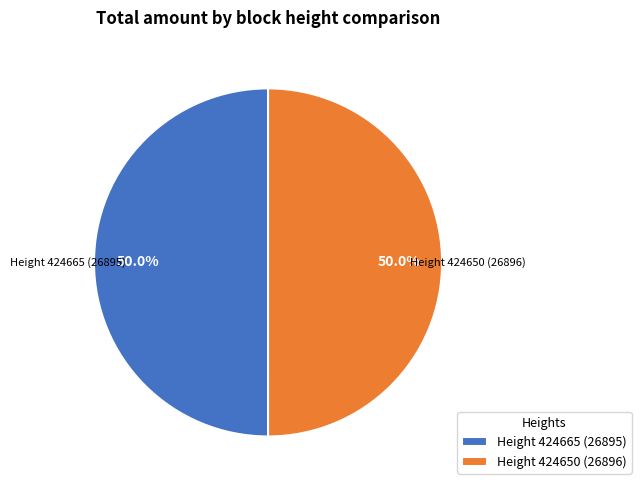

What percentage is NOT represented by Height 424650 (26896)?

50.0%